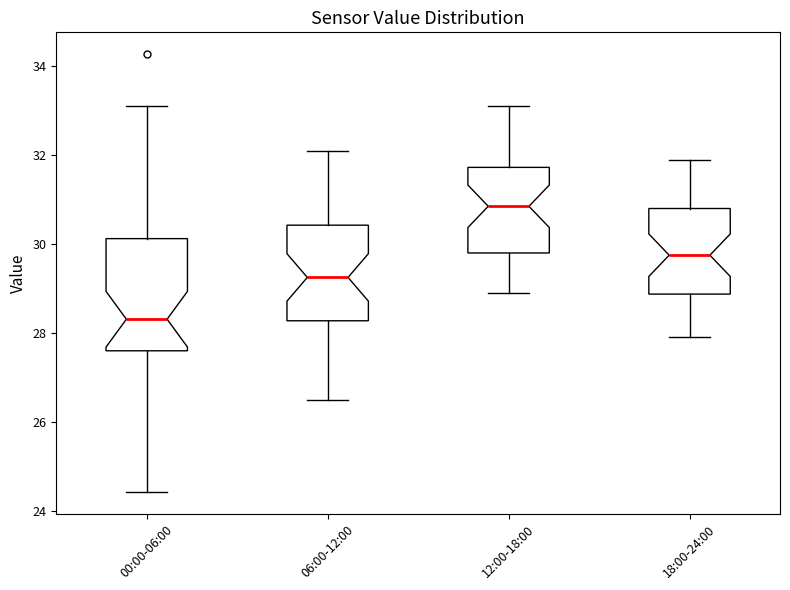

Where is the upper edge of the box for 12:00-18:00 on the y-axis? The values are not printed on the chart, so give them approximately, as read against the axis.

31.8